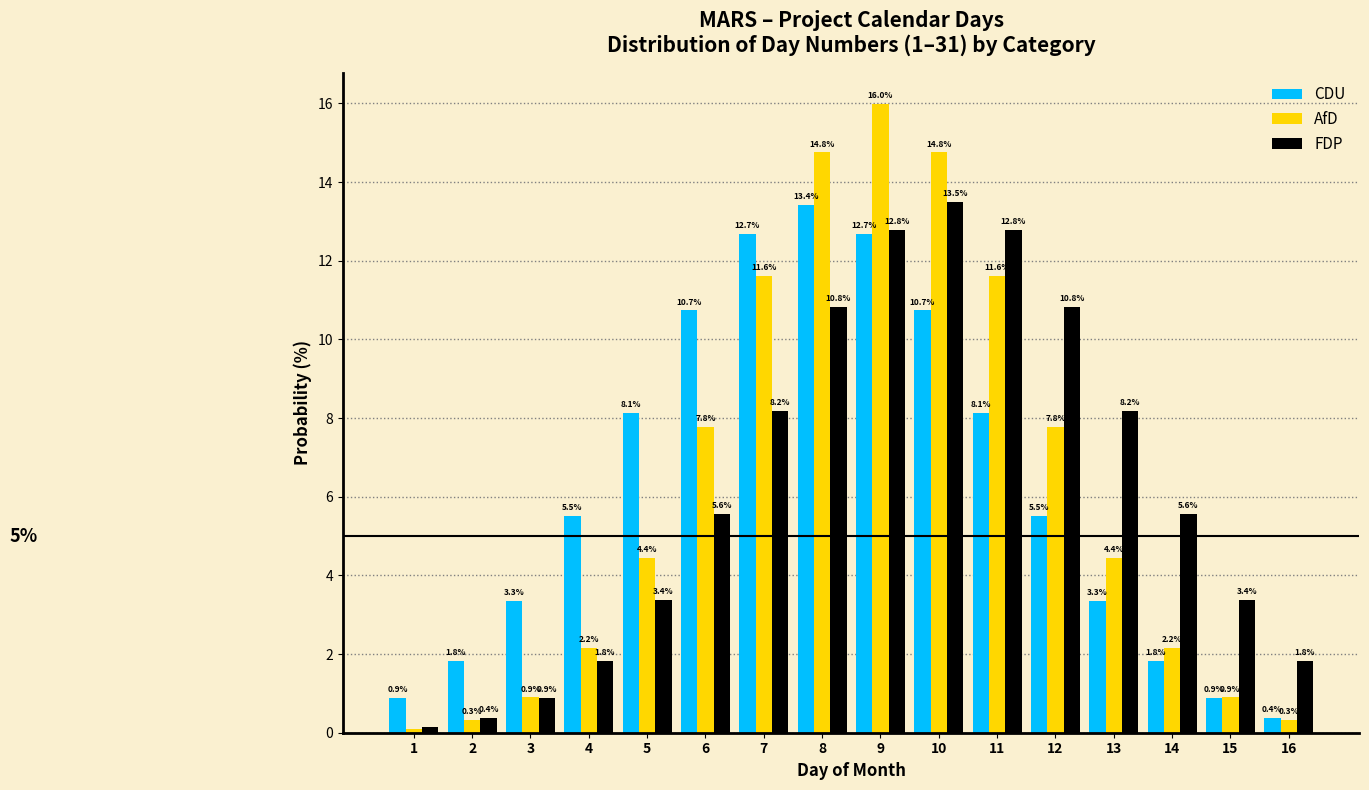

In the CDU series, which range on the x-axis has the tallest bar?

7.5 to 8.5